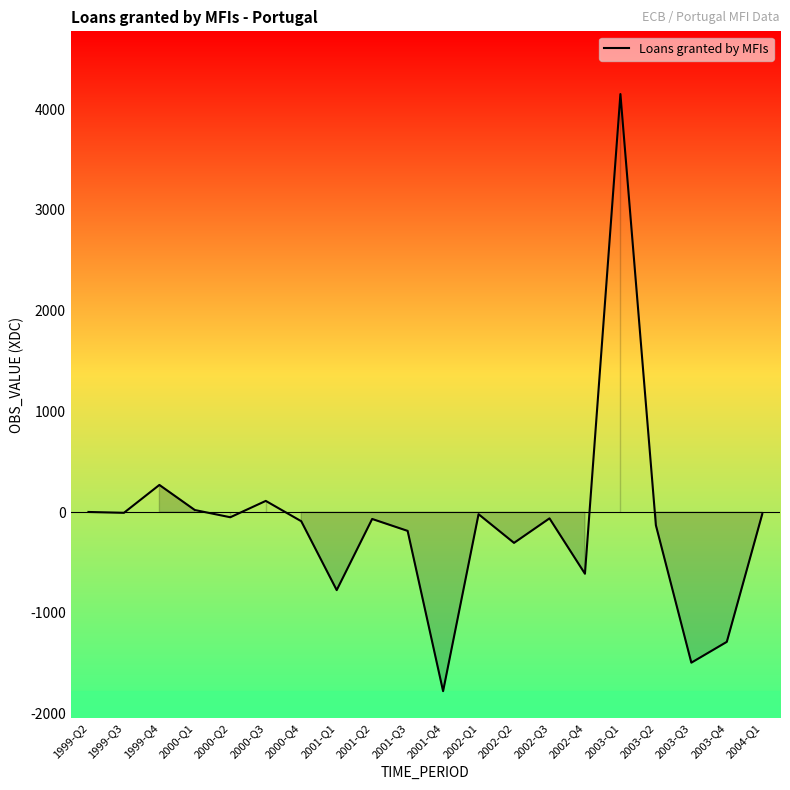

Which category has the lowest value across all series?

2001-Q4